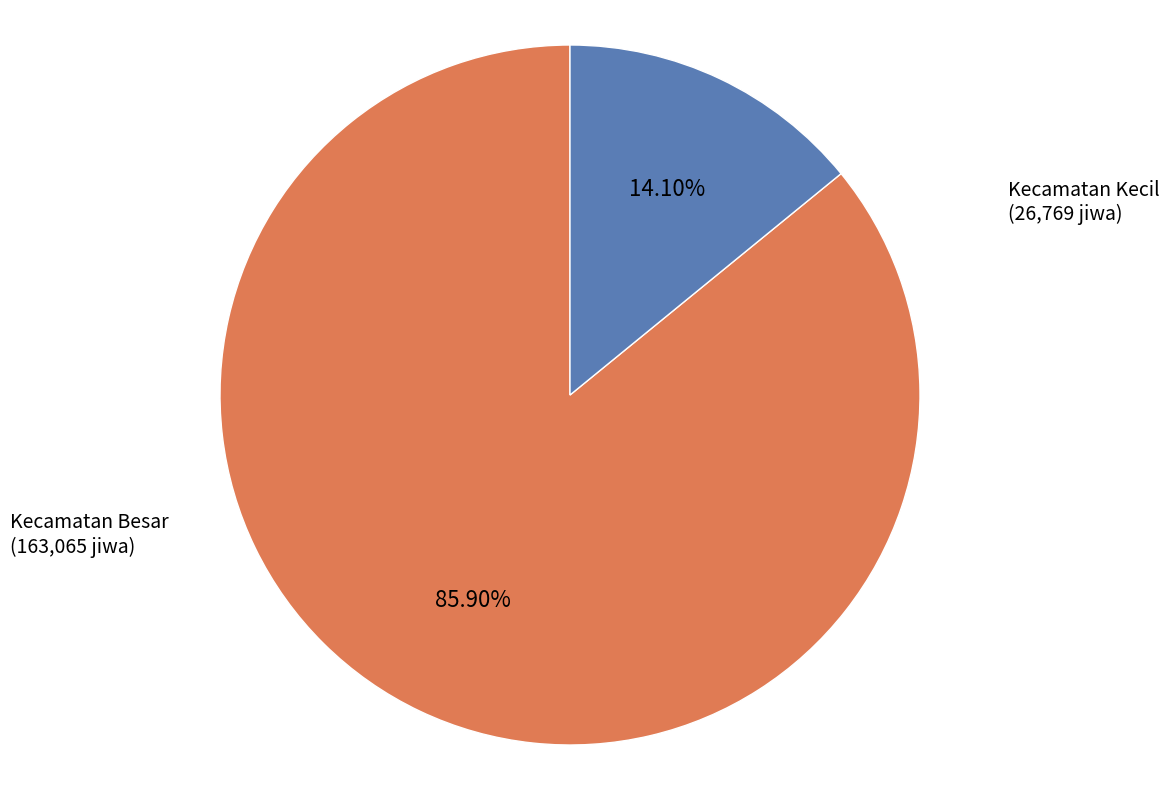

To the nearest percent, what is the difference between the largest and smallest slice percentages?

72%